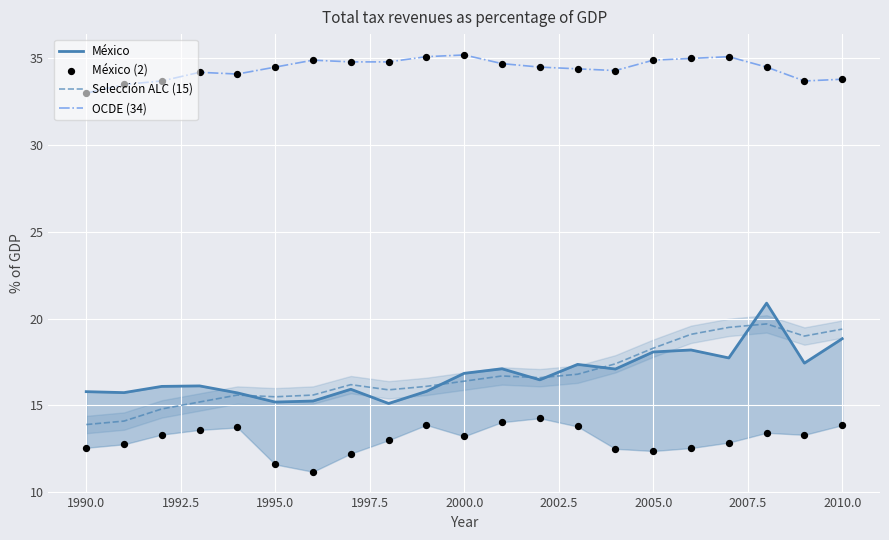

Which series contains the highest Y value?

OCDE (34)